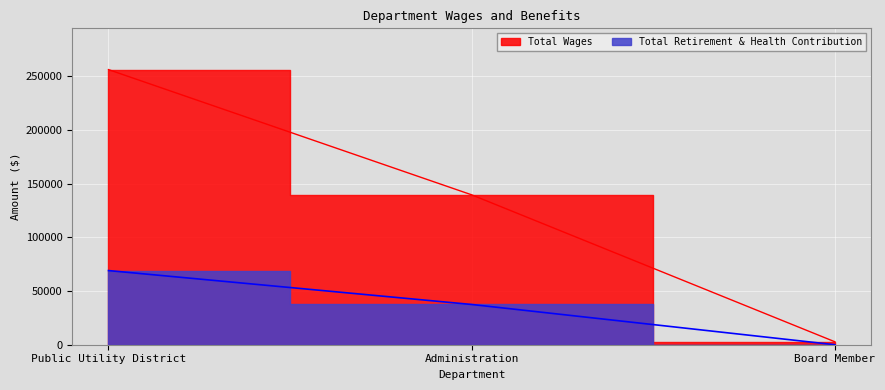

At which category is the sum across all series the highest?

Public Utility District